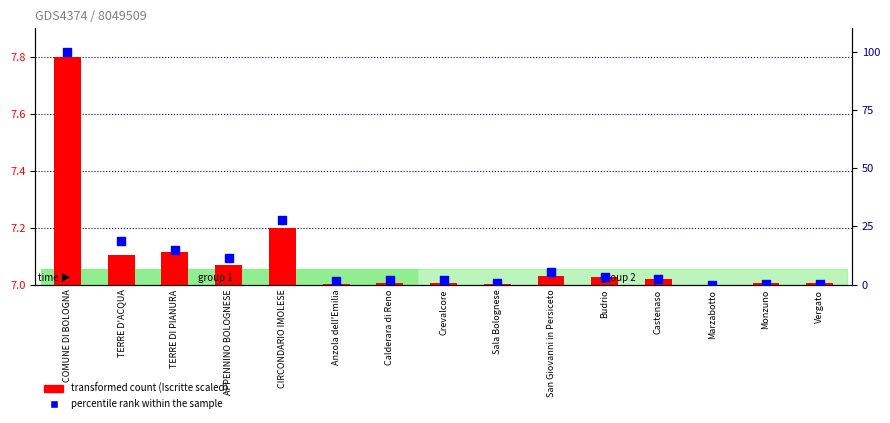

Which series contains the highest Y value?

percentile rank within the sample